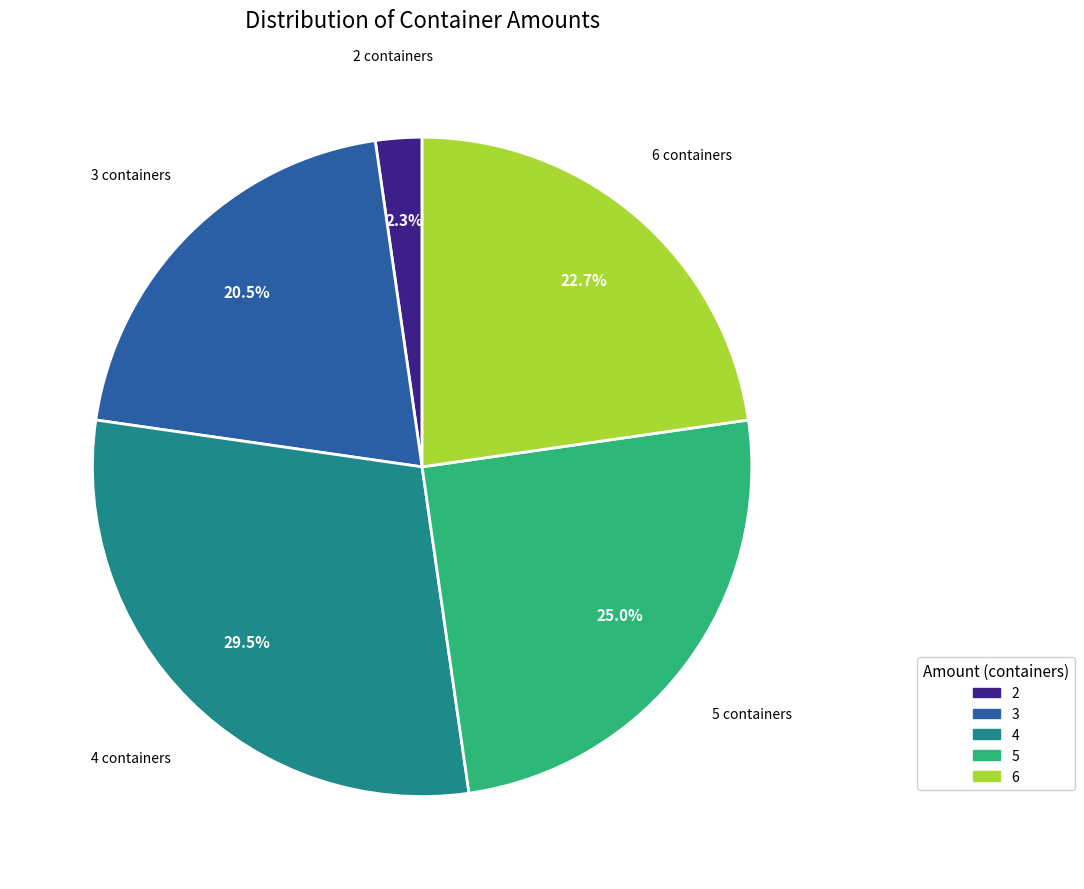

Is there a majority slice in this chart?

No